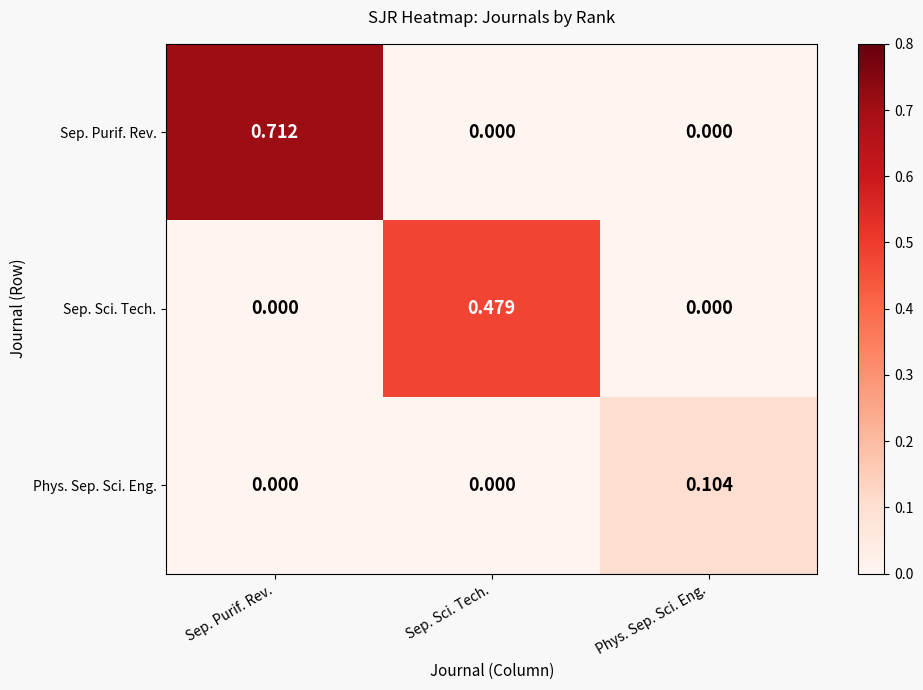

List the series in order of their peak value, lowest first.

Phys. Sep. Sci. Eng., Sep. Sci. Tech., Sep. Purif. Rev.